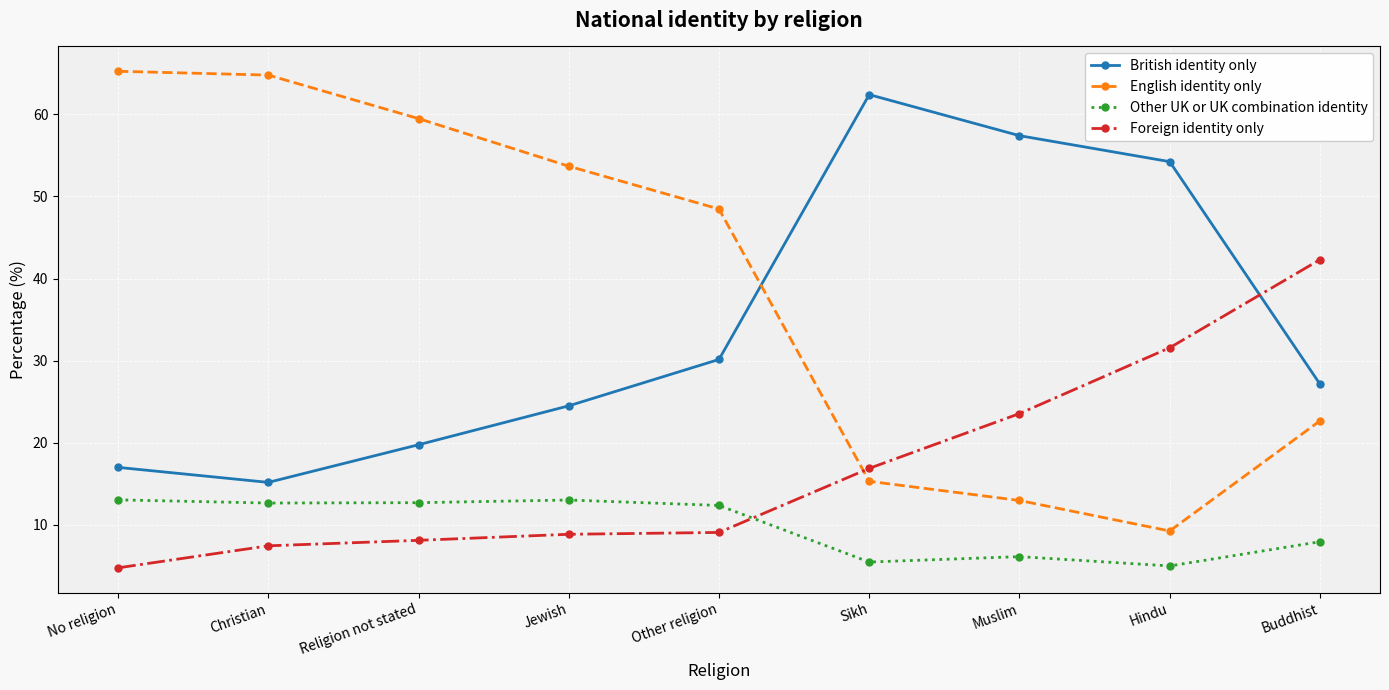

What is the difference between the second highest and second lowest values in the English identity only series?

51.9